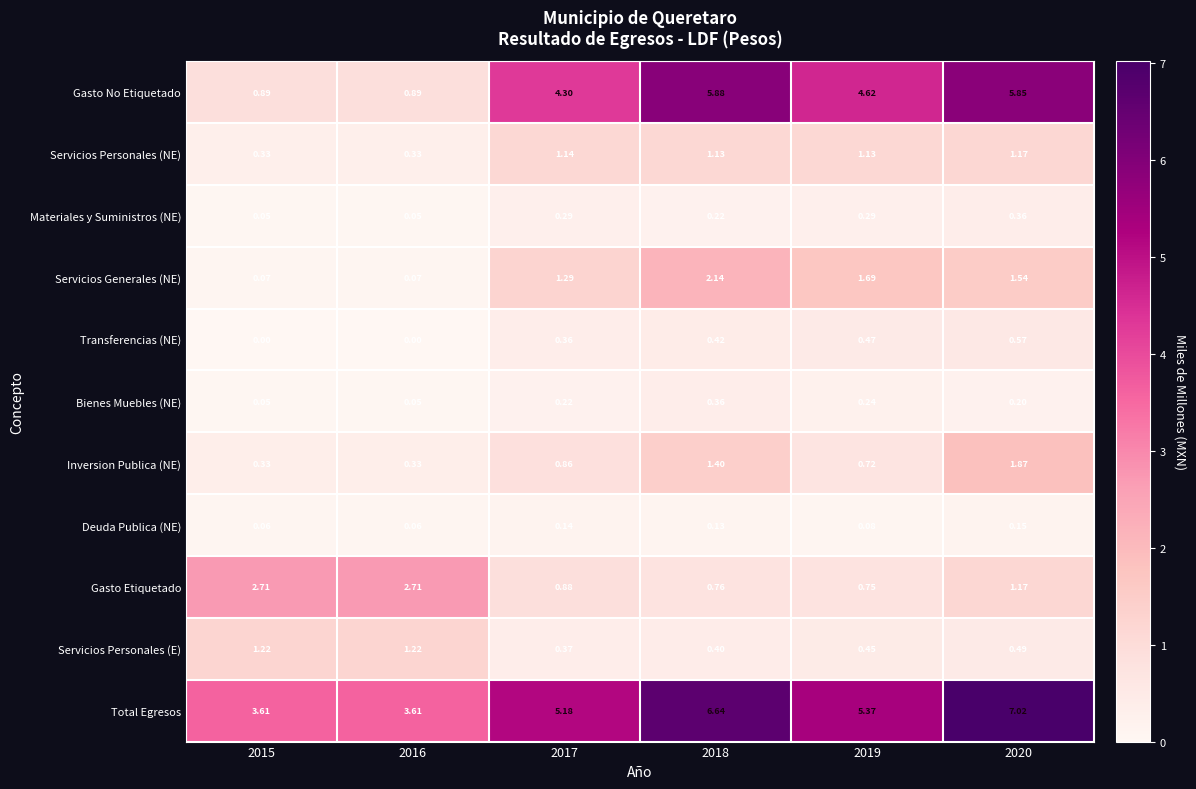

Which series changed the most between 2015 and 2018?

Gasto No Etiquetado